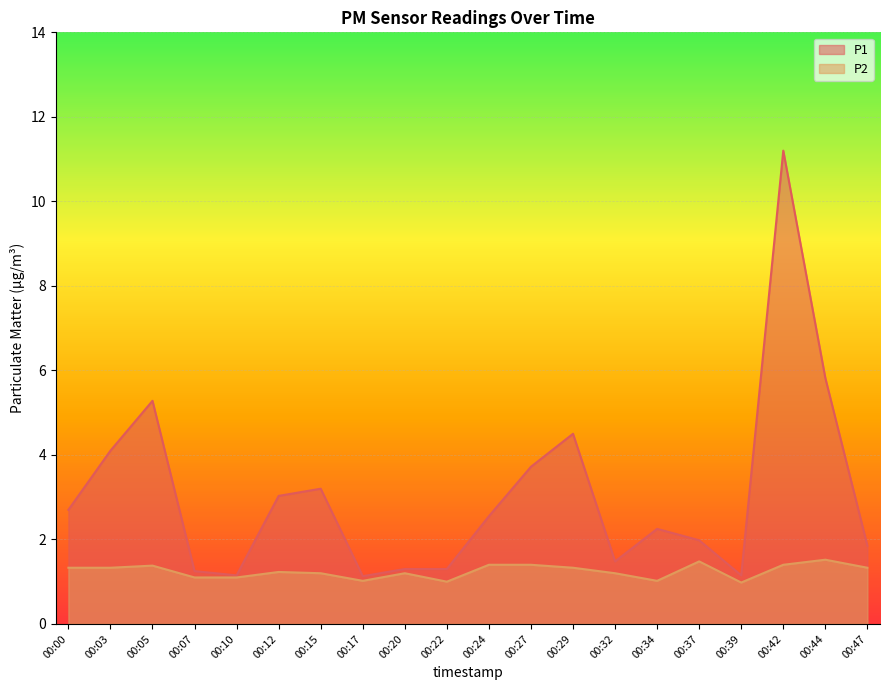

True or false: P2 and P1 intersect in this chart.

False